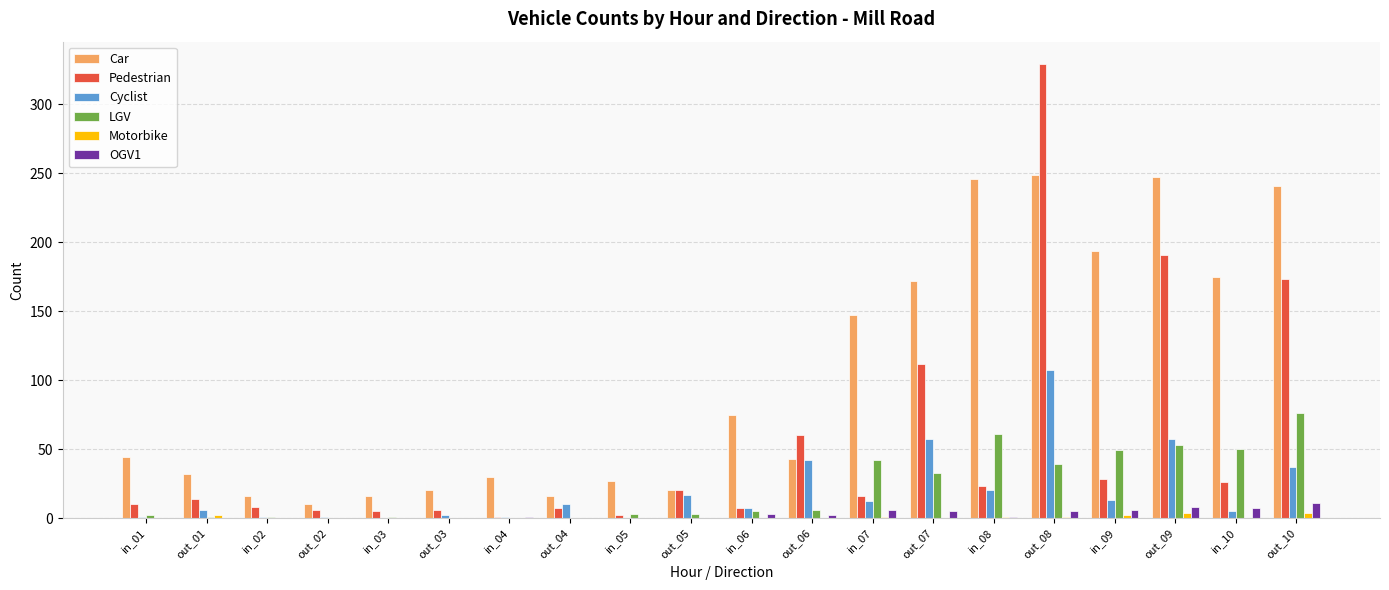

How many data points does each series have?

20